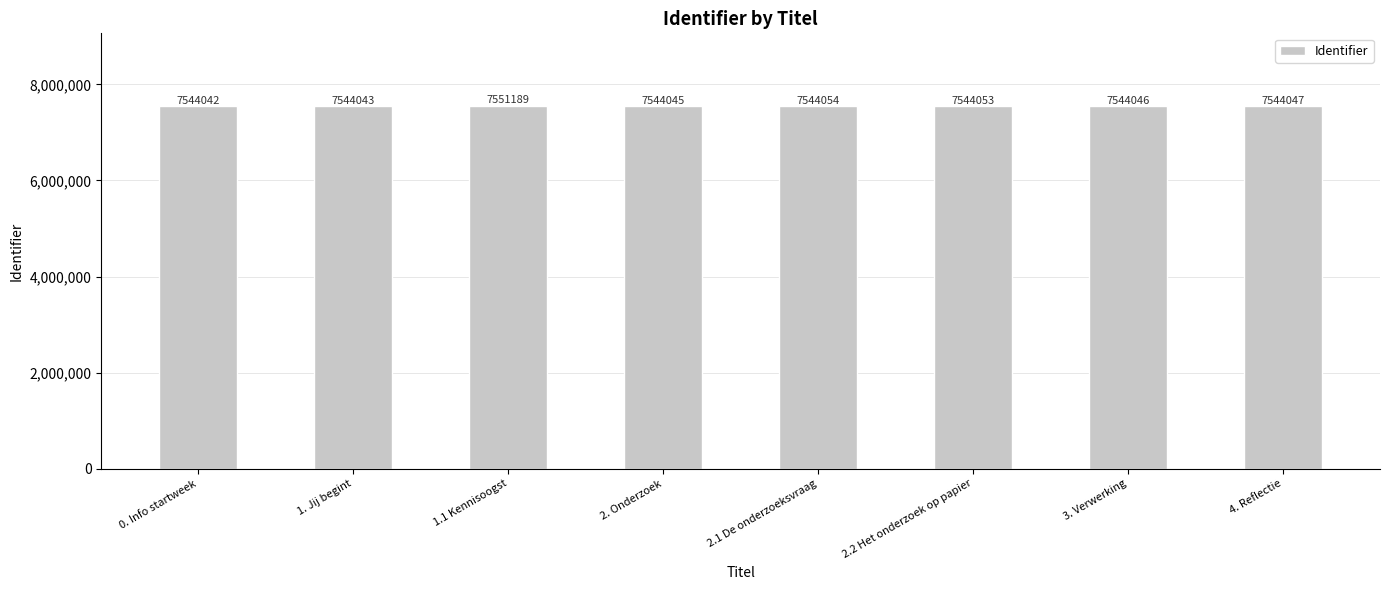

Between 2.2 Het onderzoek op papier and 0. Info startweek, which is larger?

2.2 Het onderzoek op papier